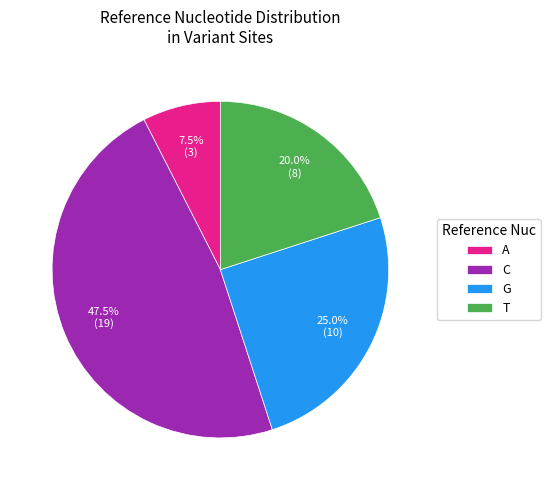

What is the ratio of the value at T to the value at C?

0.4